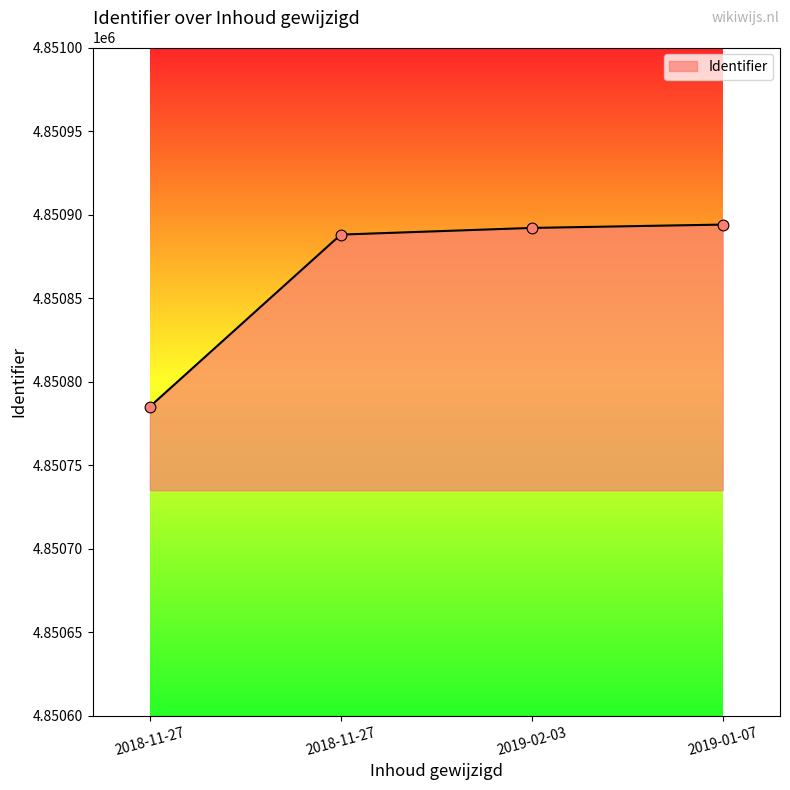

Count the number of categories in the chart.

4